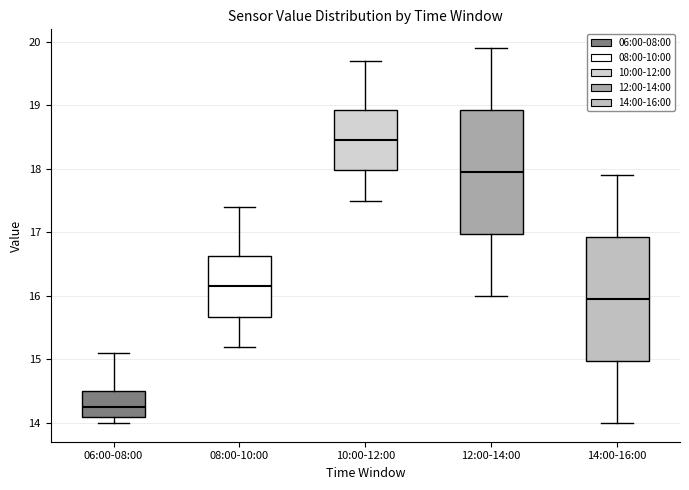

Where does the upper whisker of the box for 10:00-12:00 end on the y-axis? The values are not printed on the chart, so give them approximately, as read against the axis.

19.7